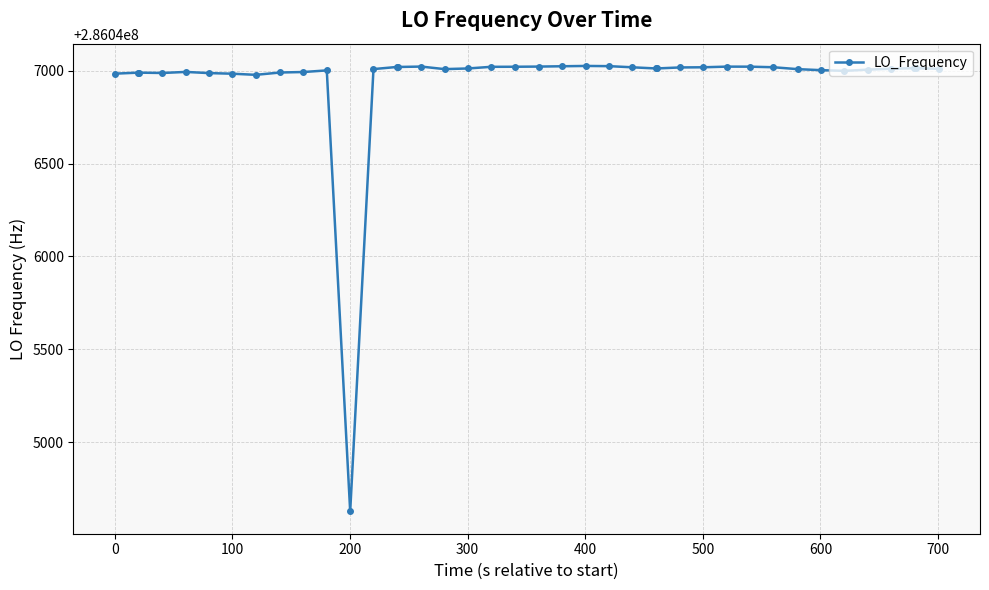

What is the maximum value shown in the chart?

286047025.3